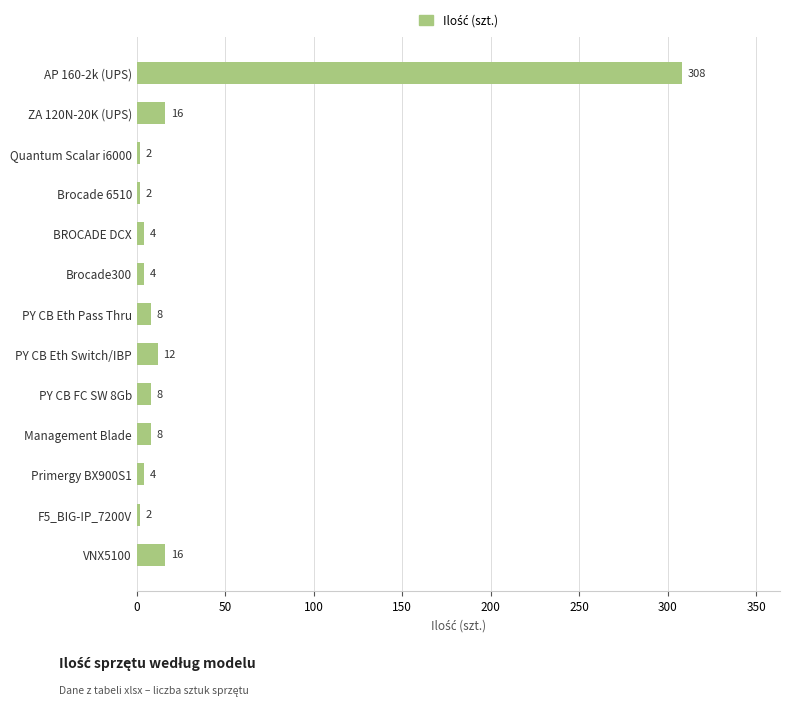

Approximately how many times larger is the value at Primergy BX900S1 compared to PY CB Eth Pass Thru?

0.5